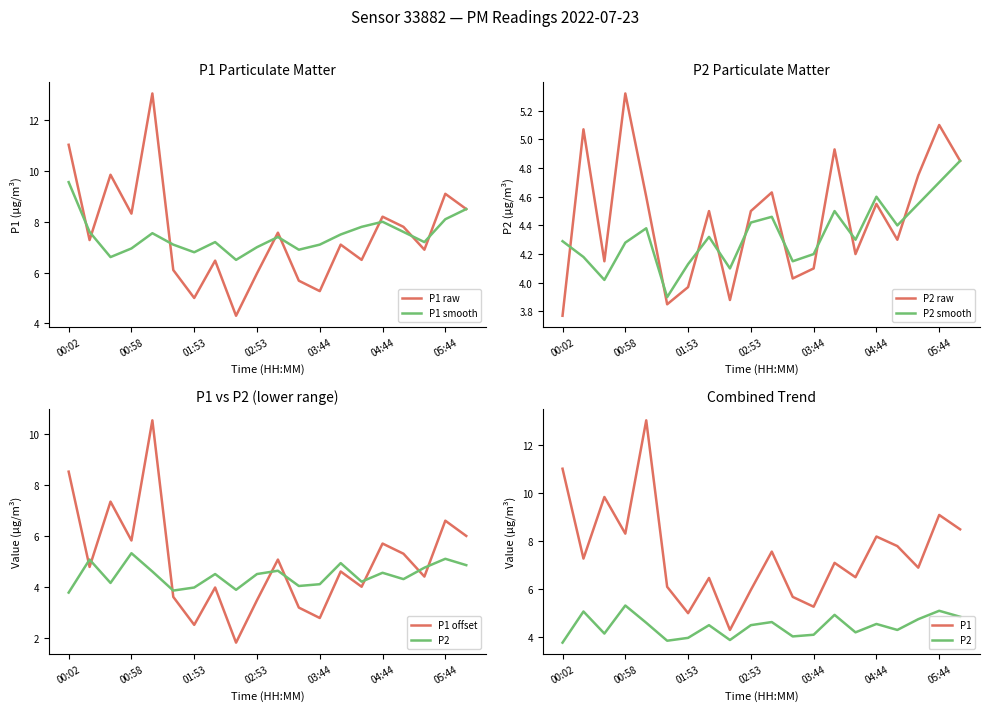

True or false: P1 and P2 intersect in this chart.

False